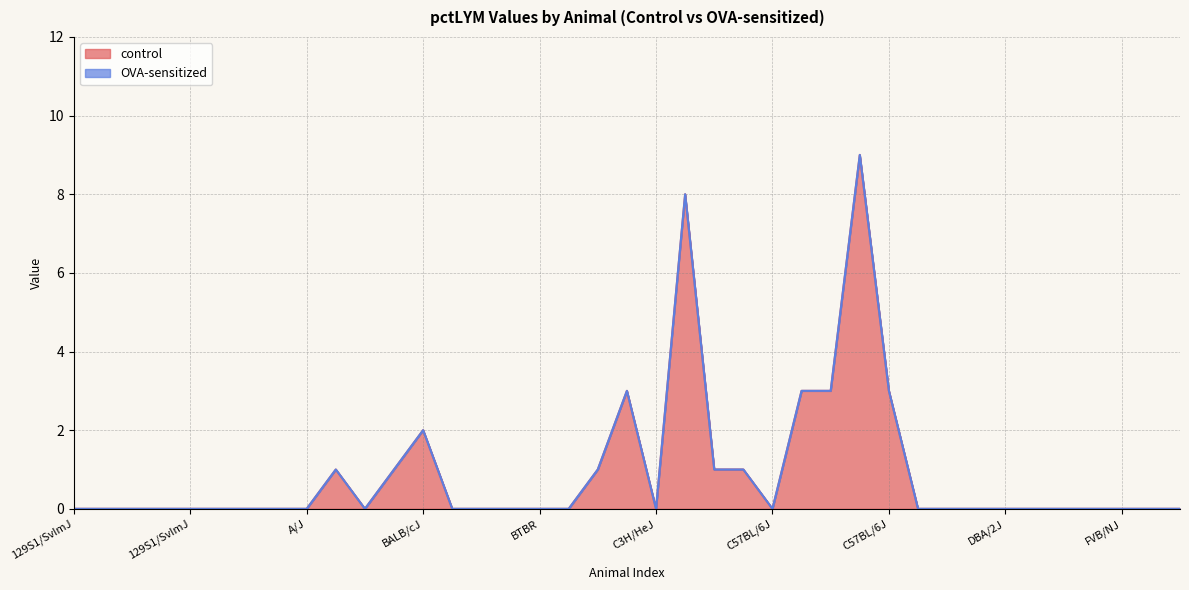

What is the difference between the second highest and minimum values?

8